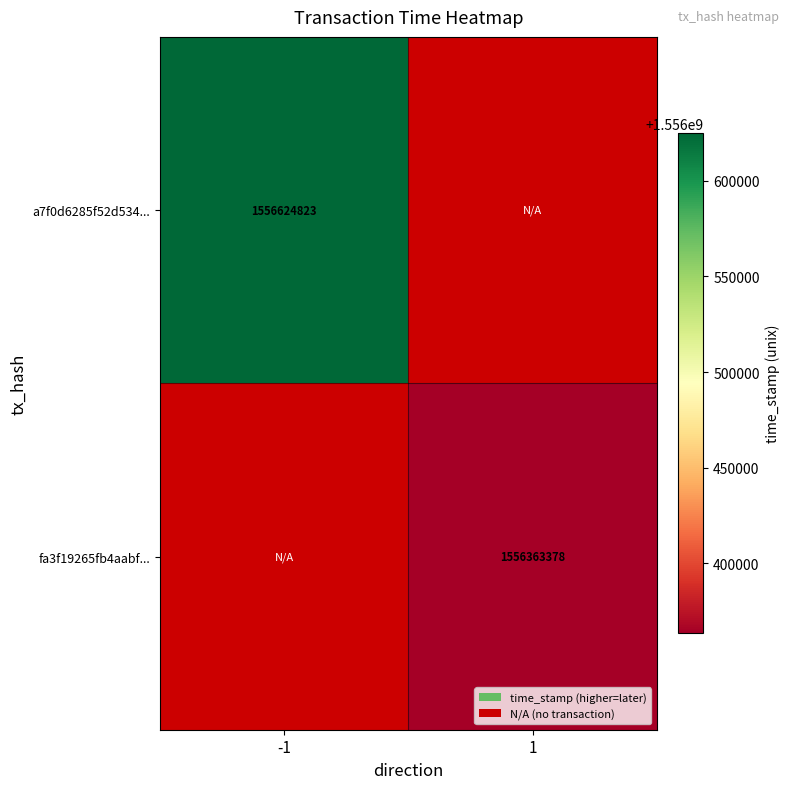

Which has a higher value, 1 or -1?

-1